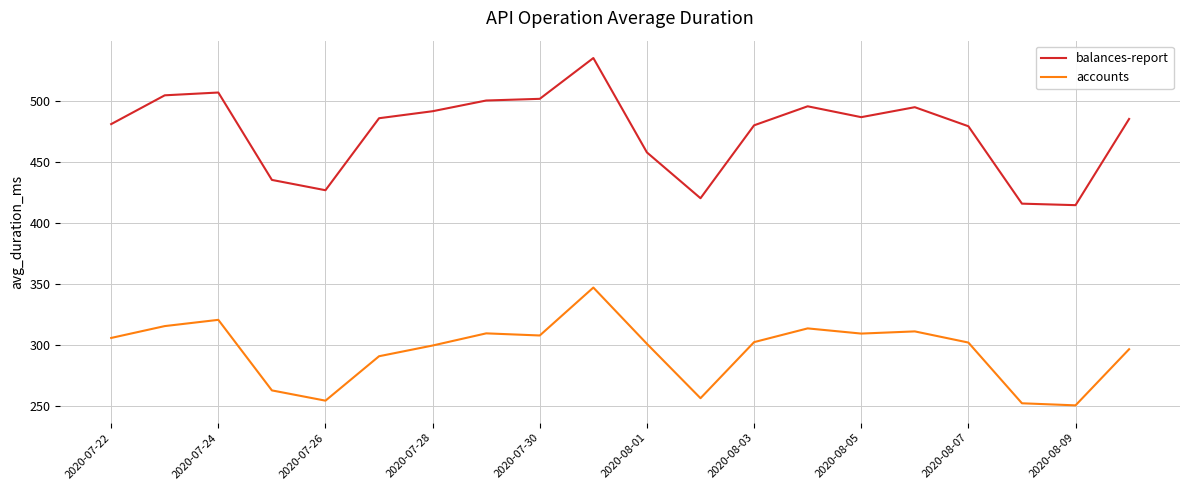

What is the lowest value of the balances-report series?

414.9